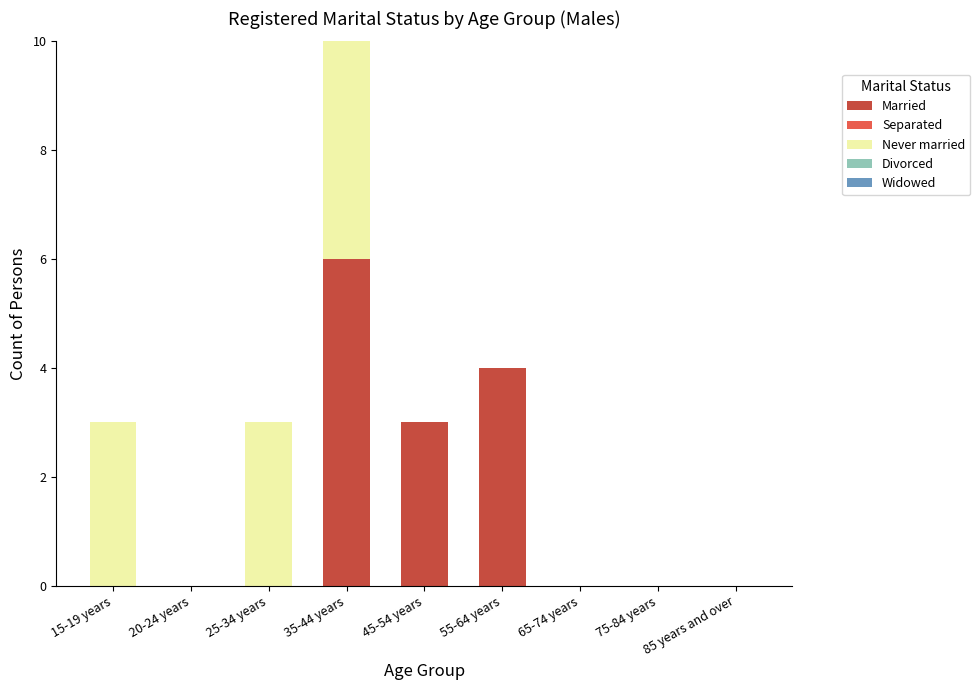

Are the bars grouped side by side (vs. stacked)?

No